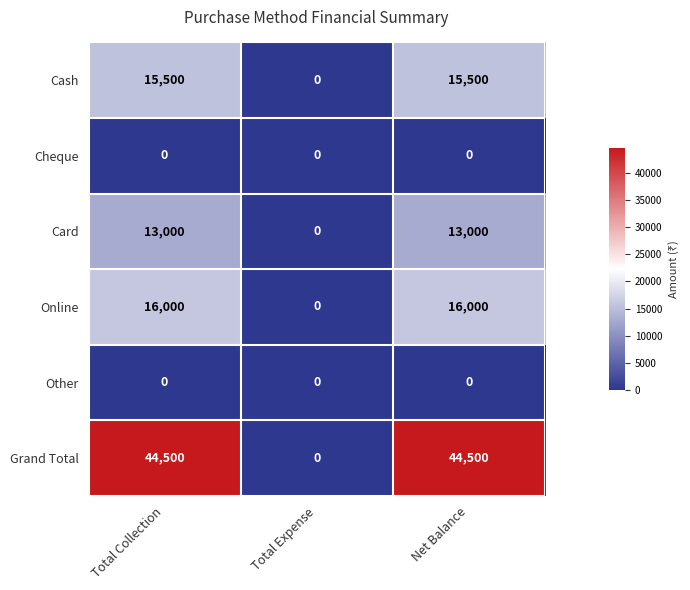

What is the highest value of the Grand Total series?

44500